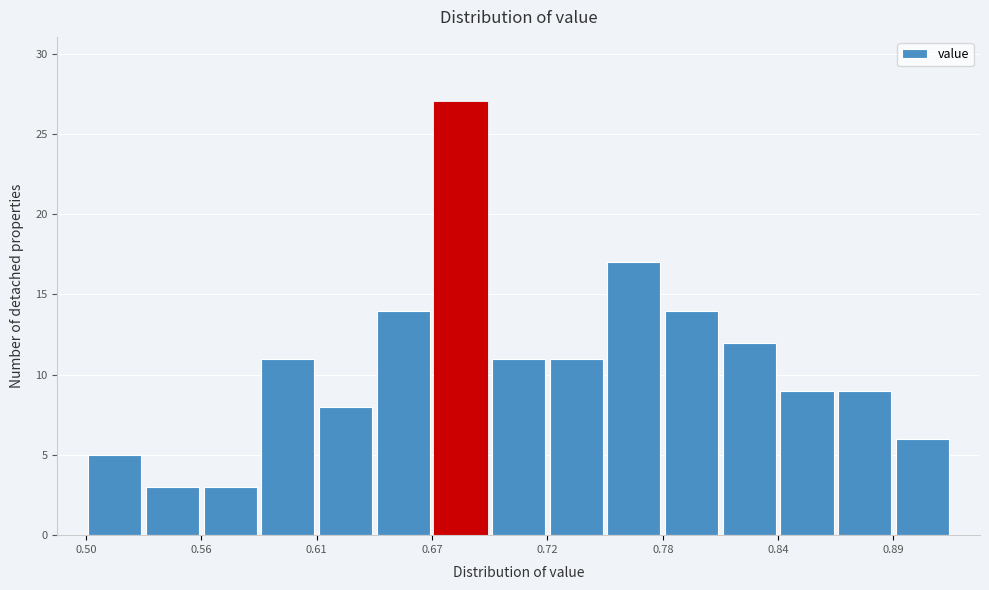

Around what value on the x-axis is the tallest bar? Give the approximate position of its centre, as read against the axis.

0.68